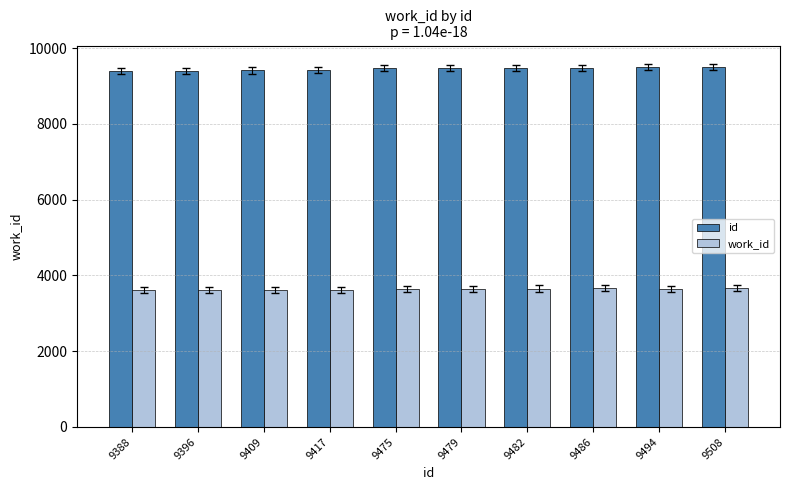

Is it true that work_id equals 5414 at 9417?

False